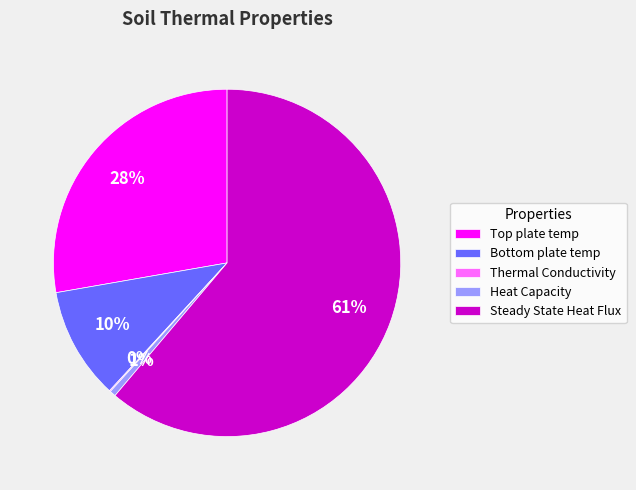

What is the majority slice?

Steady State Heat Flux